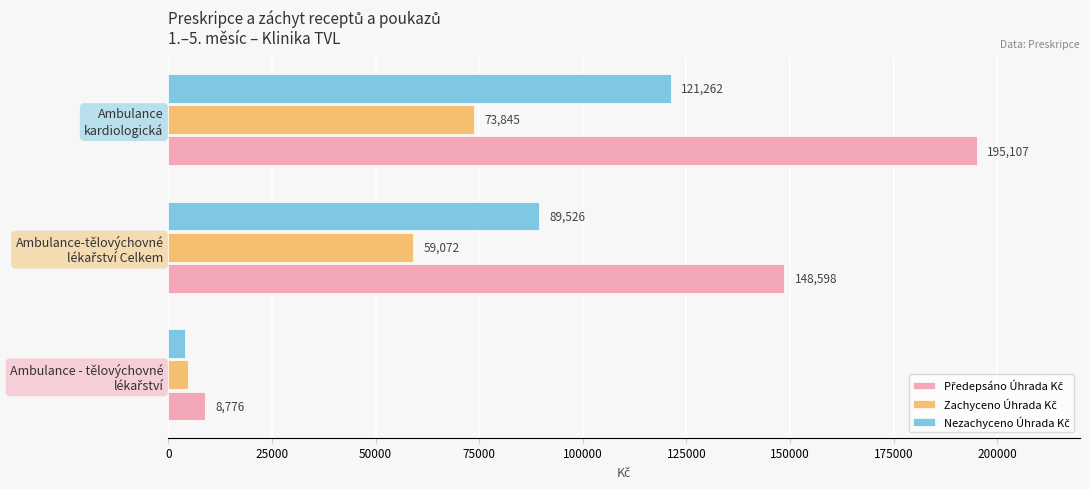

What is the minimum value shown in the chart?

3937.5